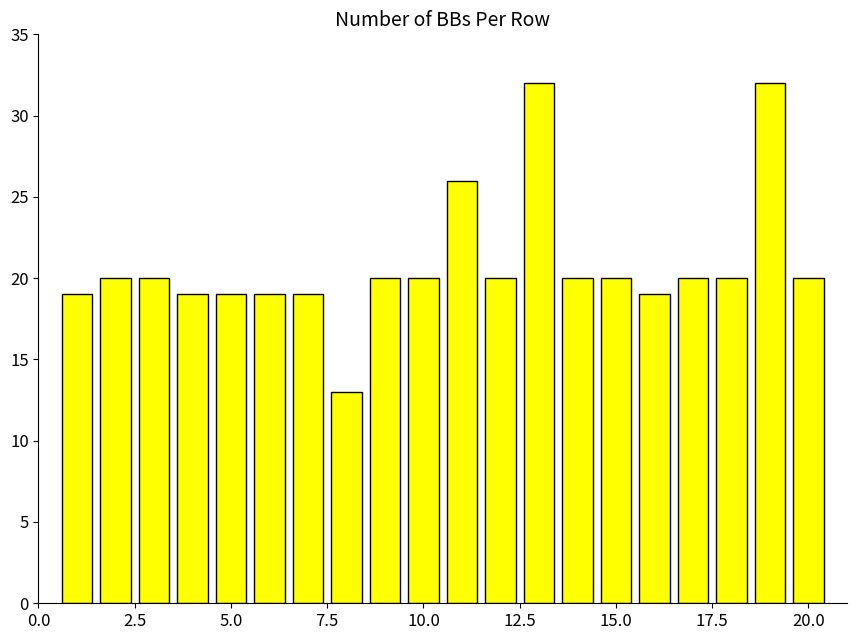

What is the smallest value displayed?

13